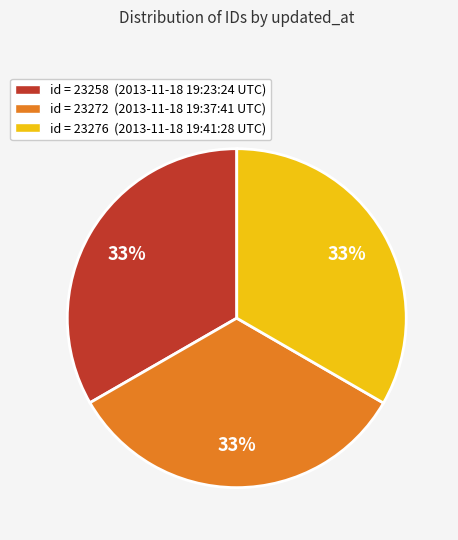

Is there any slice that represents more than half of the pie?

No